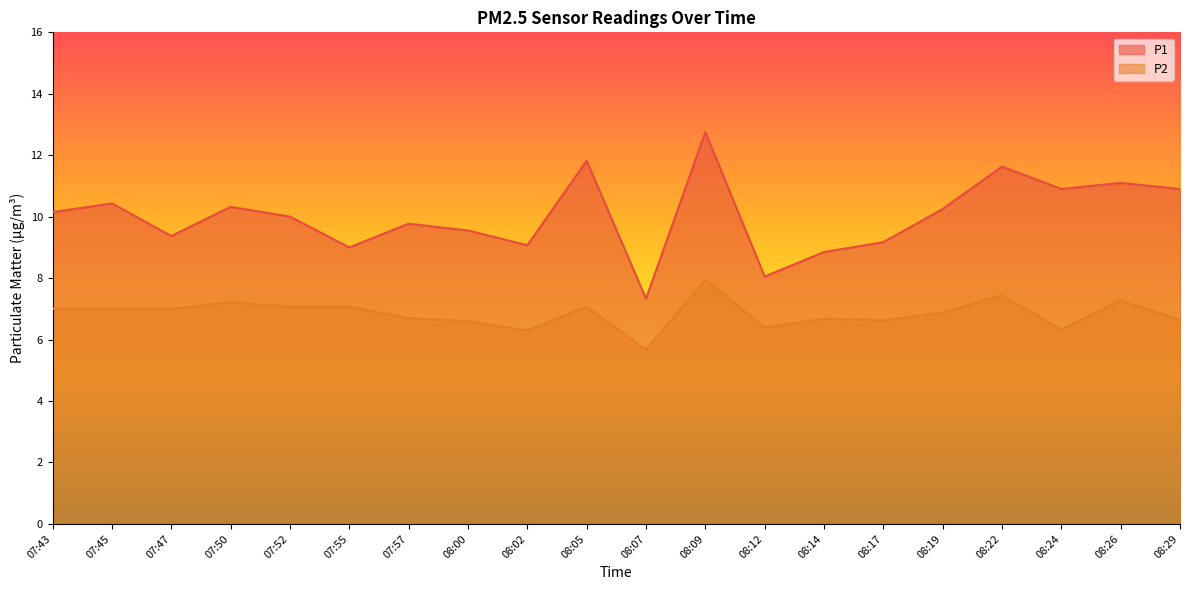

True or false: P1 and P2 intersect in this chart.

False